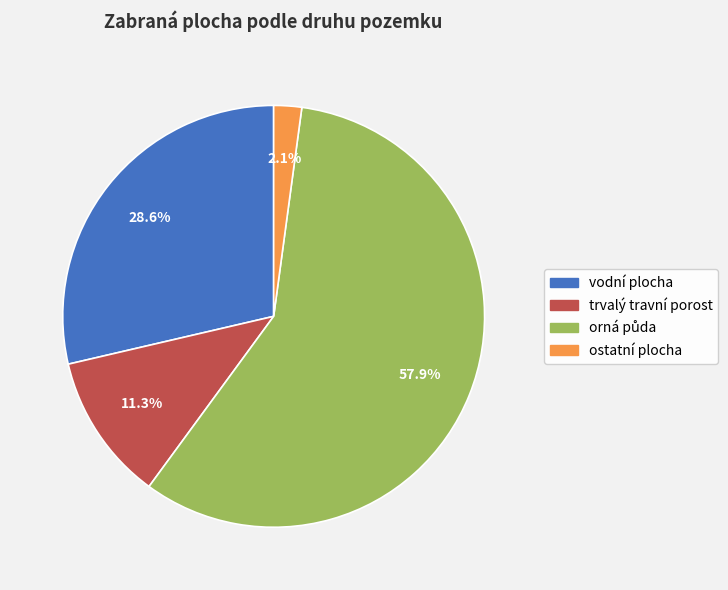

To the nearest percent, what is the difference between the largest and smallest slice percentages?

56%